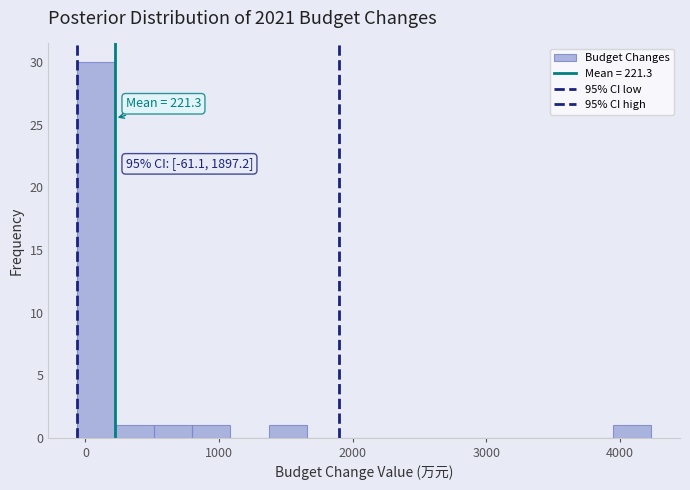

Read against the x-axis, roughly where is the centre of the tallest bar?

100